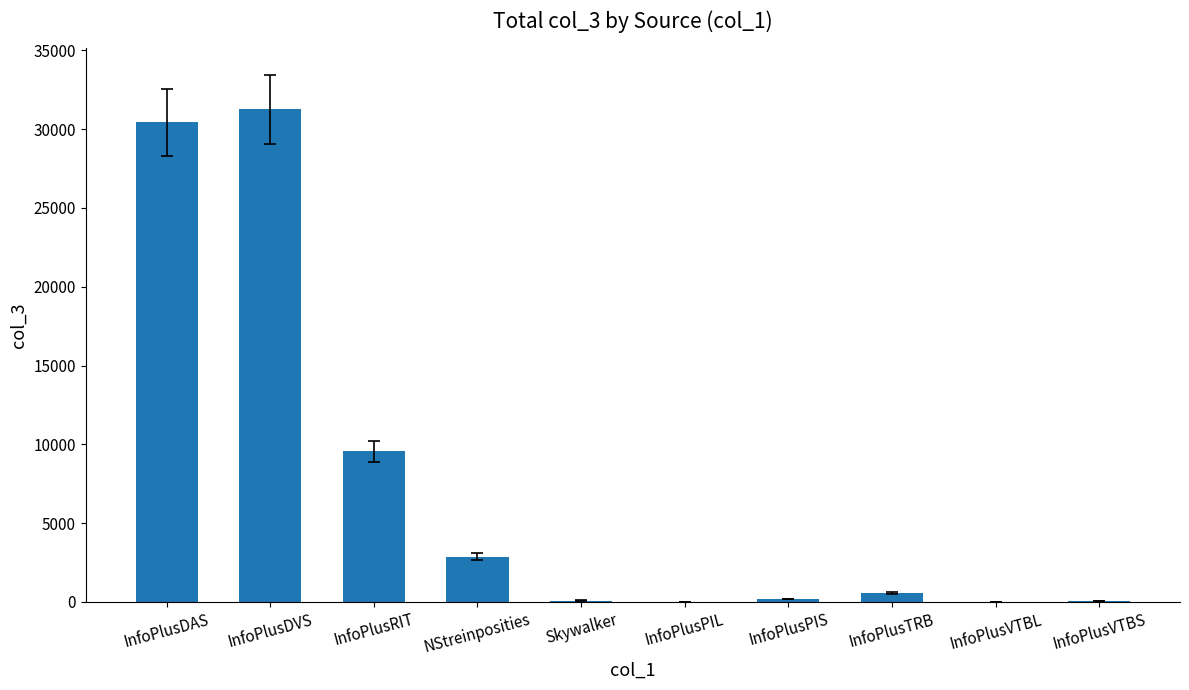

What is the greatest value displayed?

31257